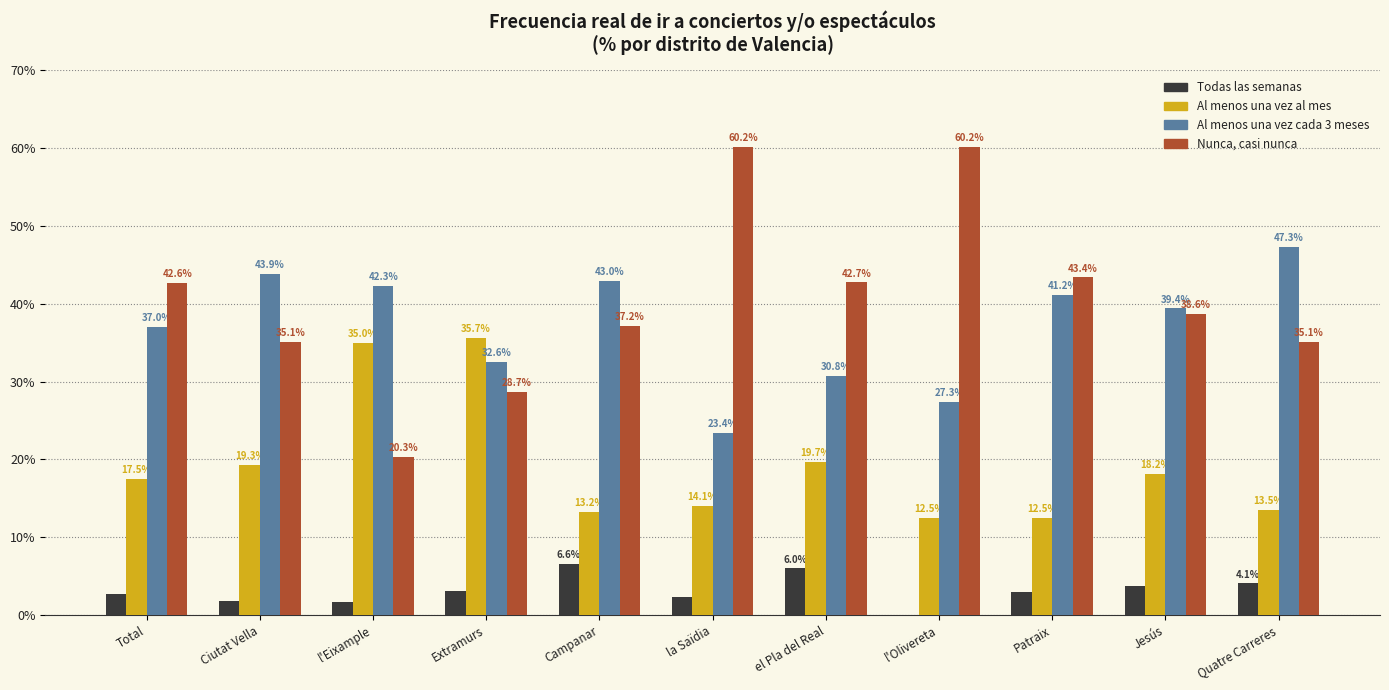

What is the sum of all Nunca, casi nunca values?

444.1